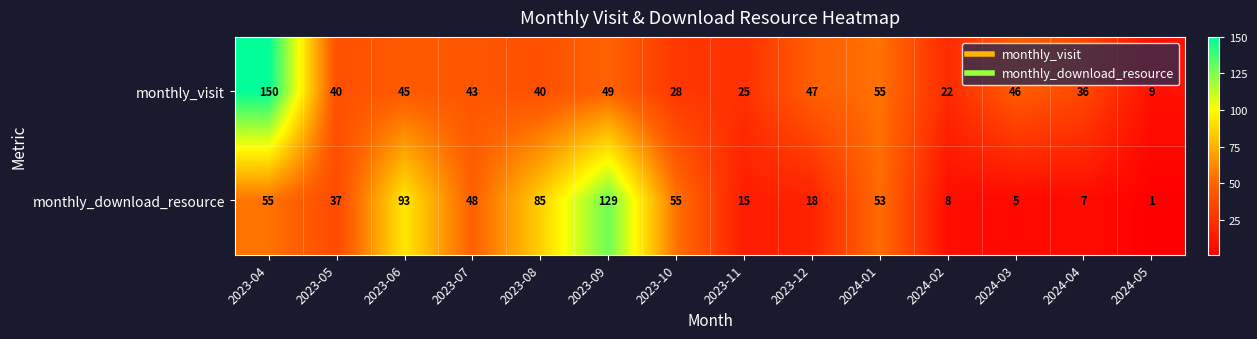

What is the spread (max minus min) of values at 2023-07?

5